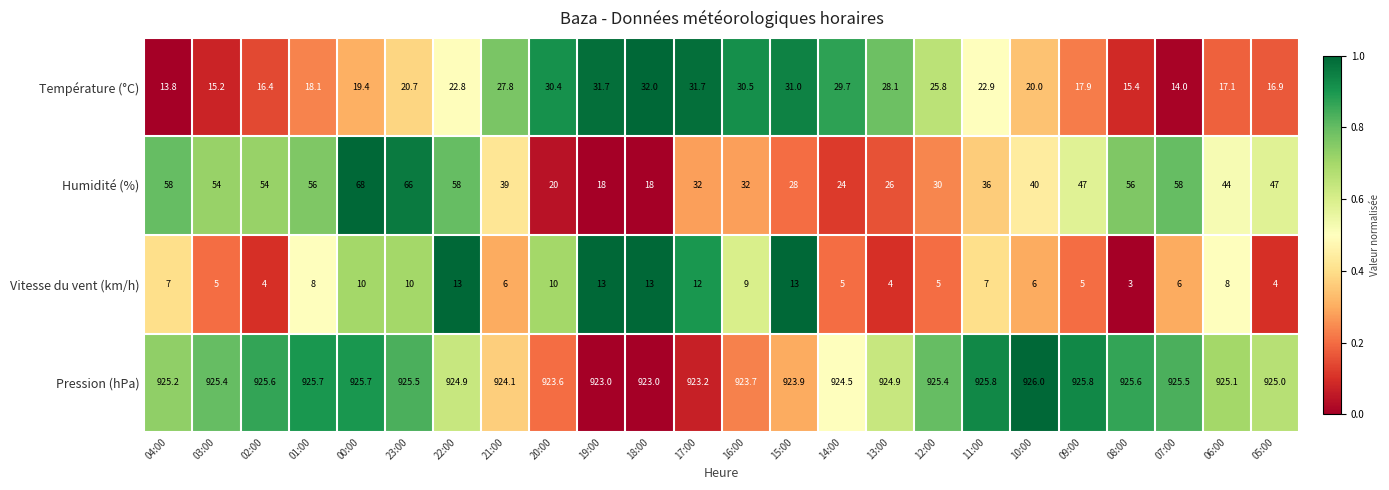

True or false: Humidité (%) has a value of 53.8 at 16:00.

False